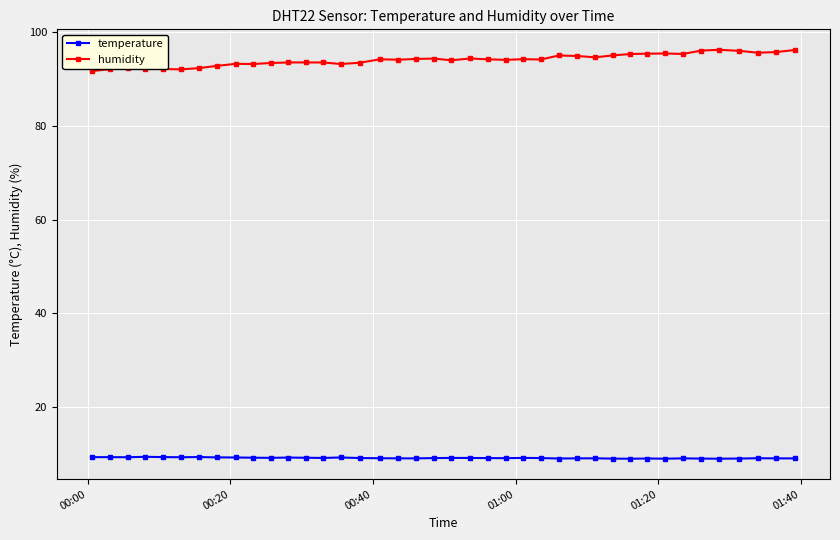

True or false: temperature has more than 1 interior local peaks.

True